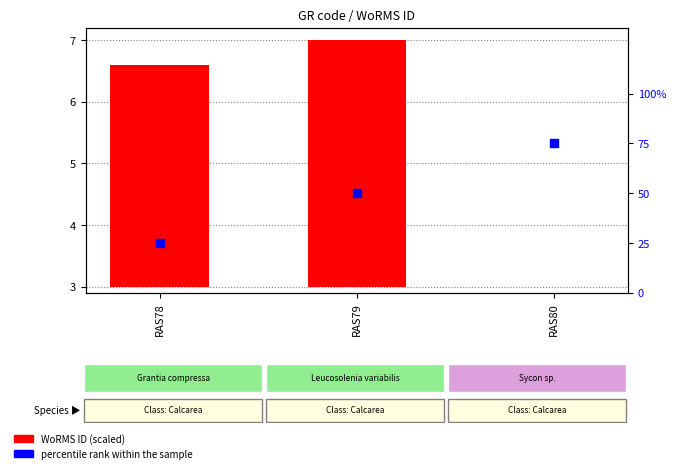

What is the total value across all series at RAS80?

75.0